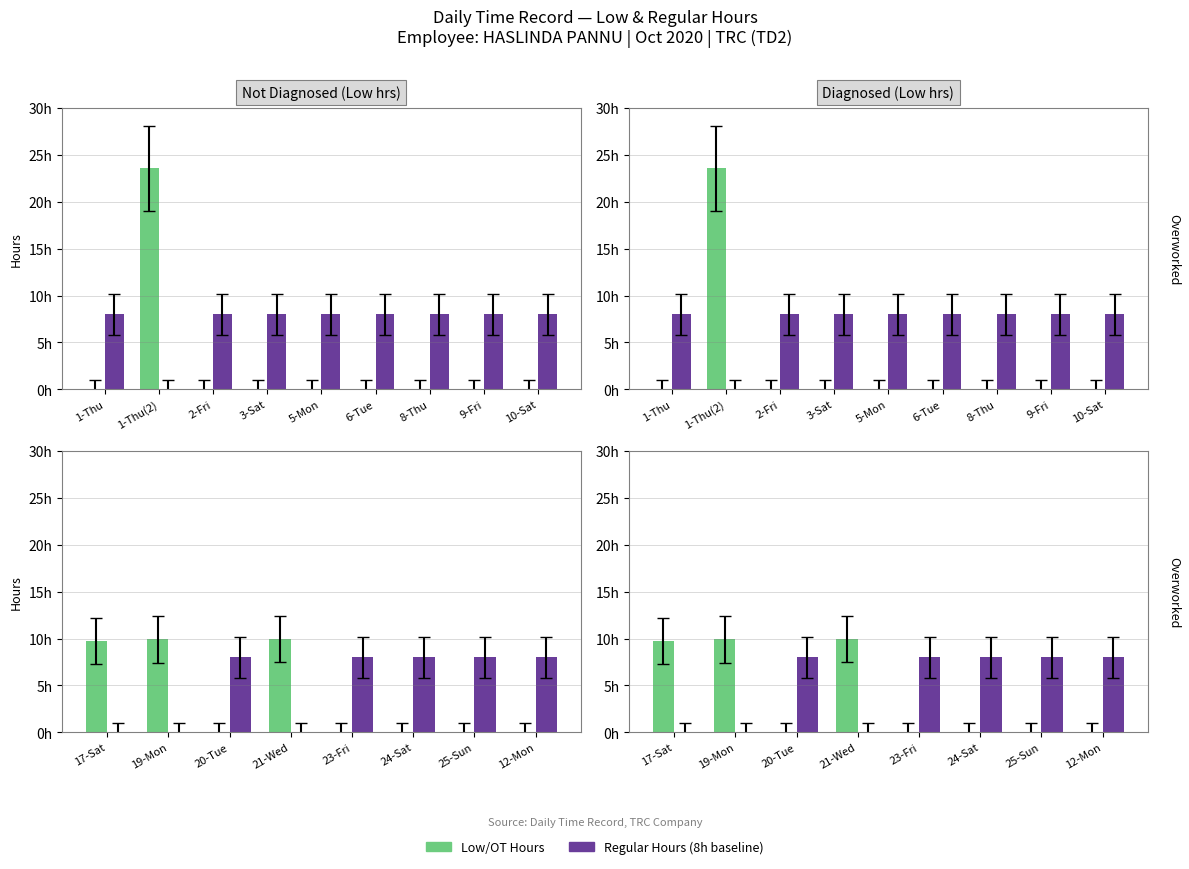

Between 19-Mon and 20-Tue, which is larger?

19-Mon